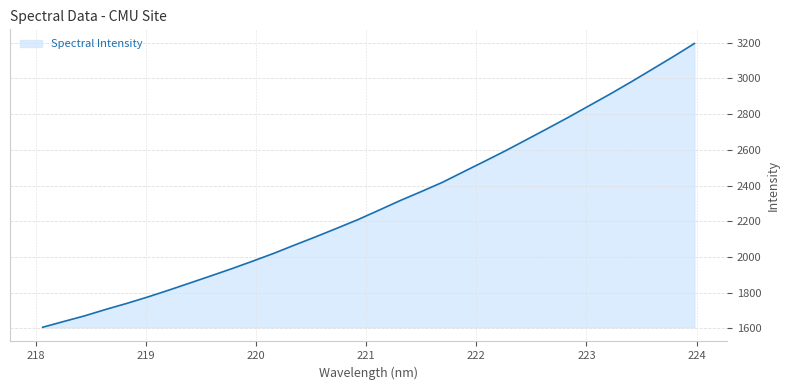

How many values are below 2262?

16